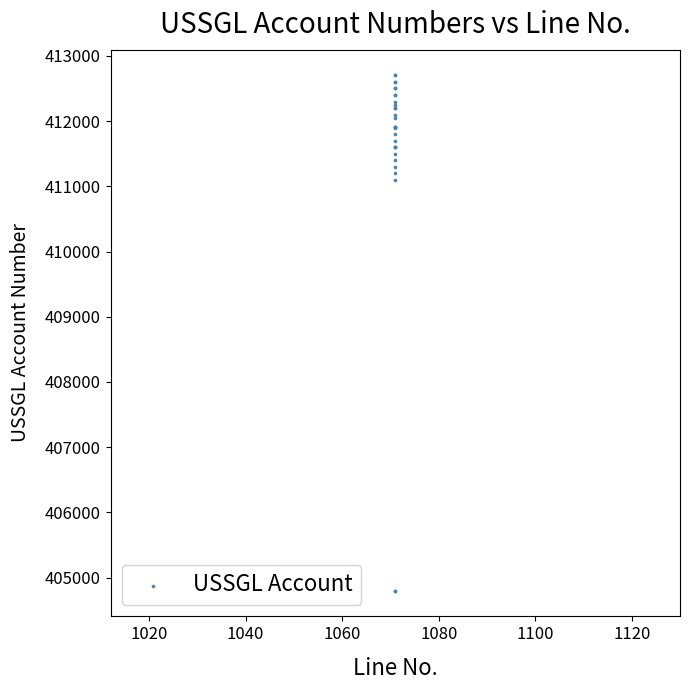

What Y value in the scatter plot is closest to 408750?

411100